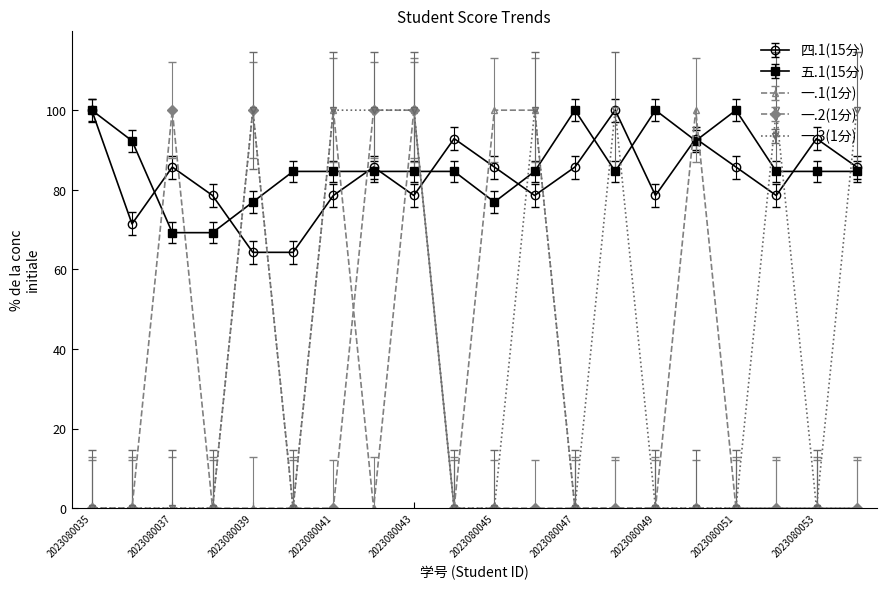

Is this an area chart (filled region under the line)?

No